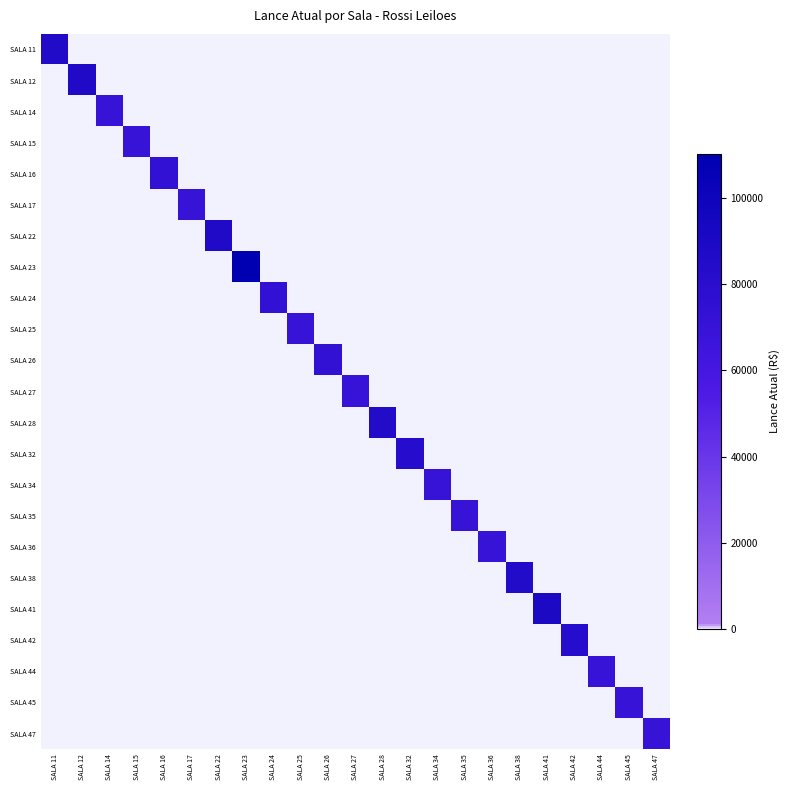

How many series are shown in this chart?

23